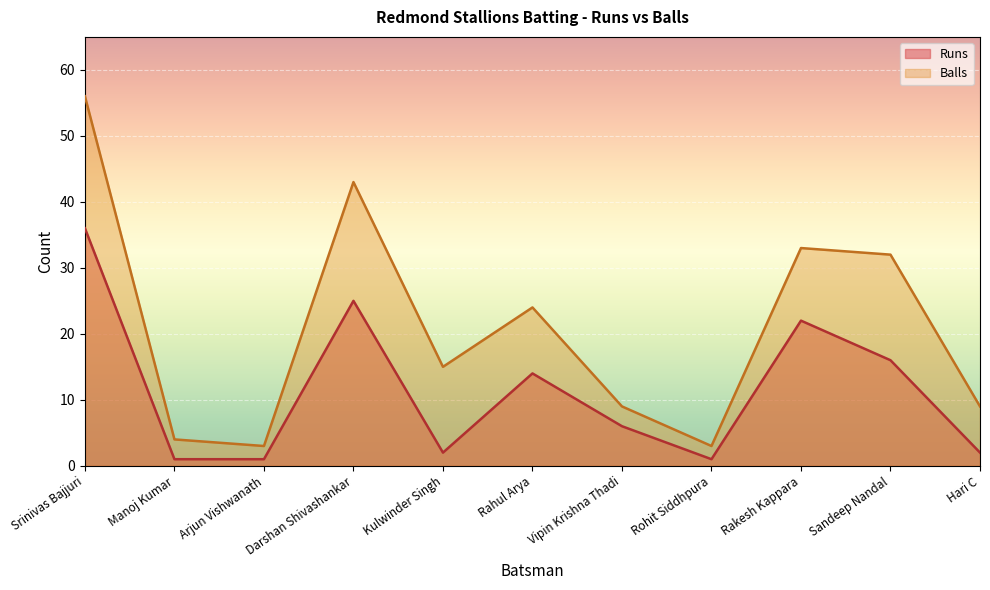

At which category does the chart reach its minimum across all series?

Manoj Kumar